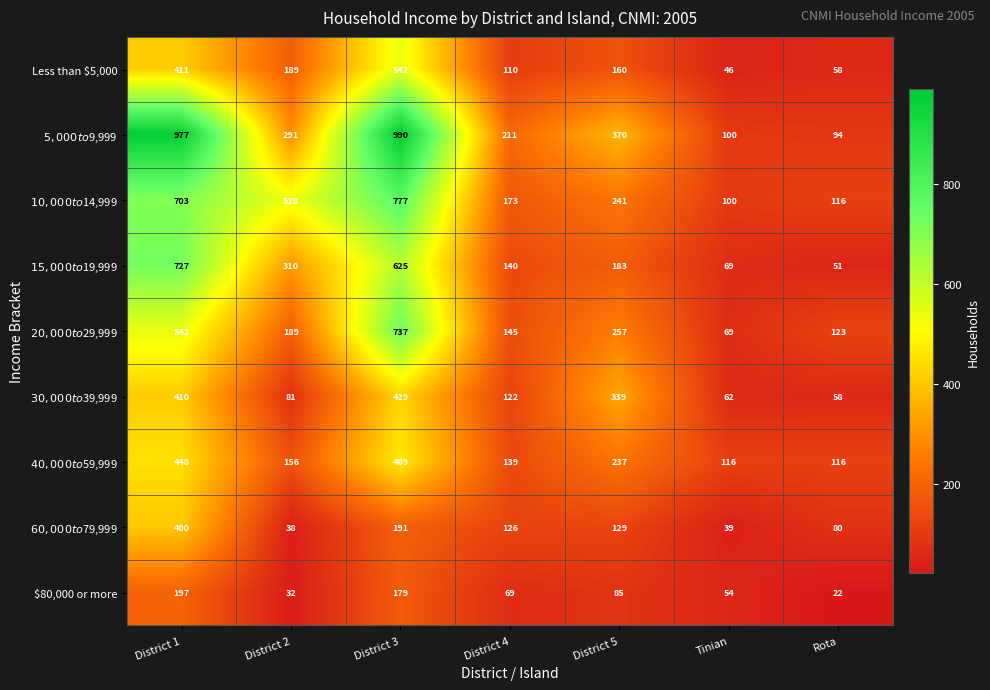

True or false: Less than $5,000 has a value of 851 at District 3.

False